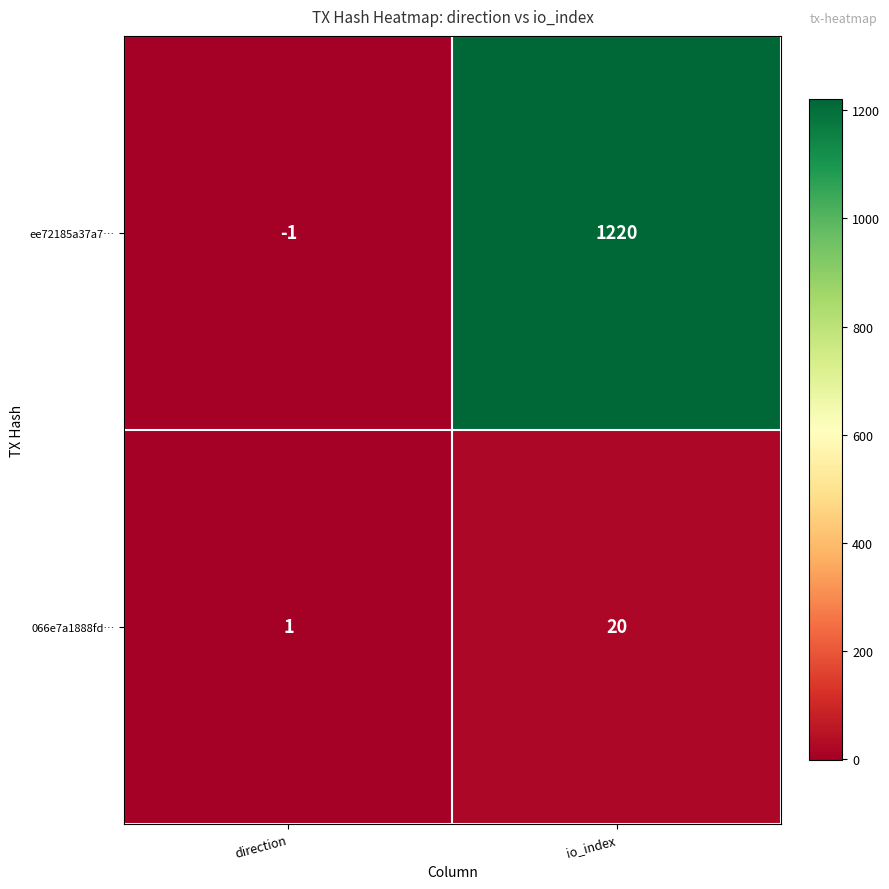

What is the total value across all series at io_index?

1240